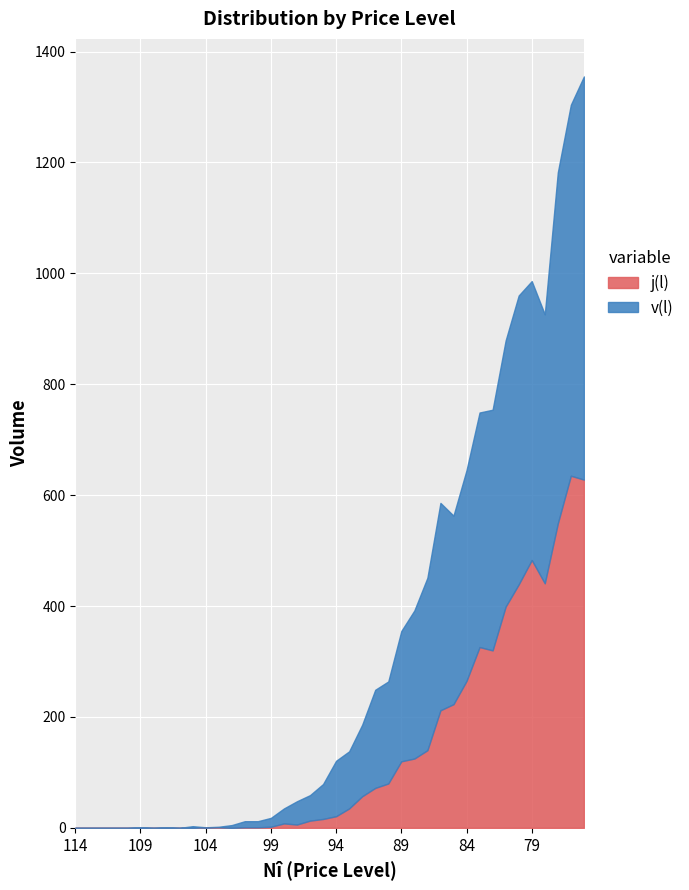

At which category does the chart reach its minimum across all series?

114